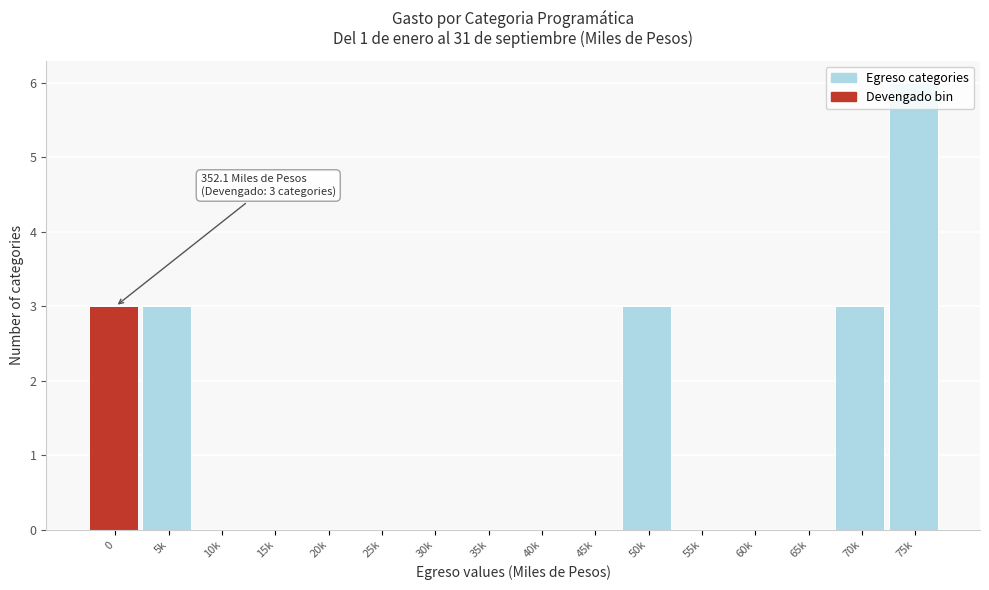

What is the sum of all values?

18